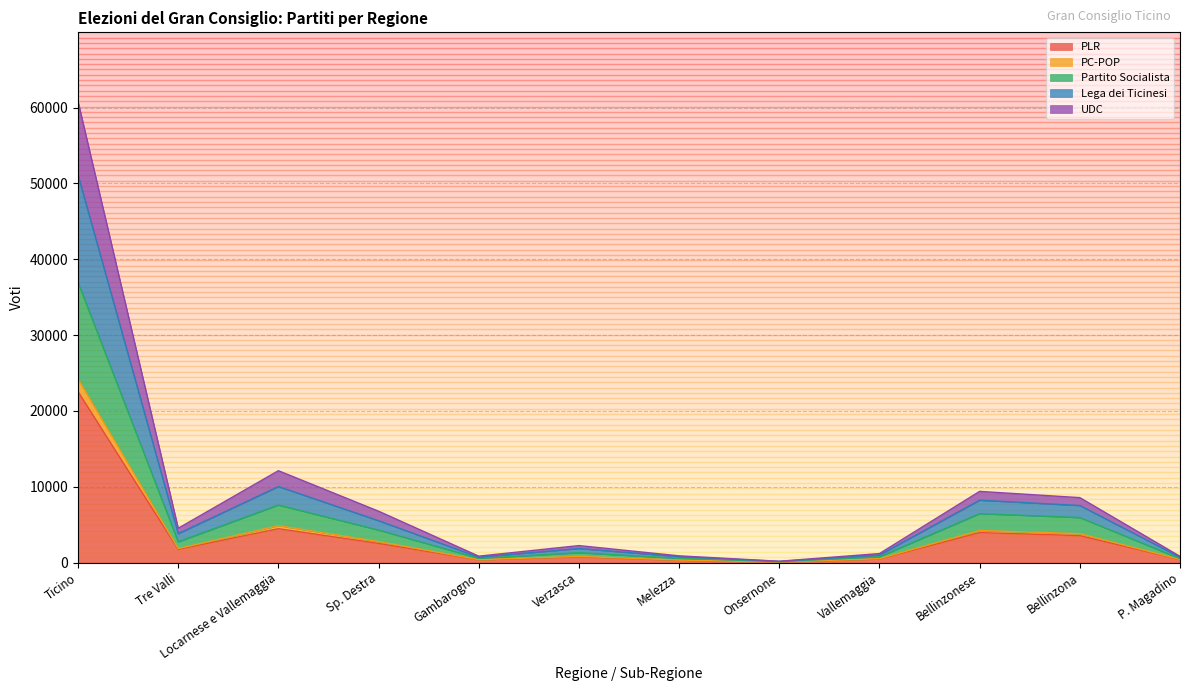

True or false: UDC and PLR intersect in this chart.

False